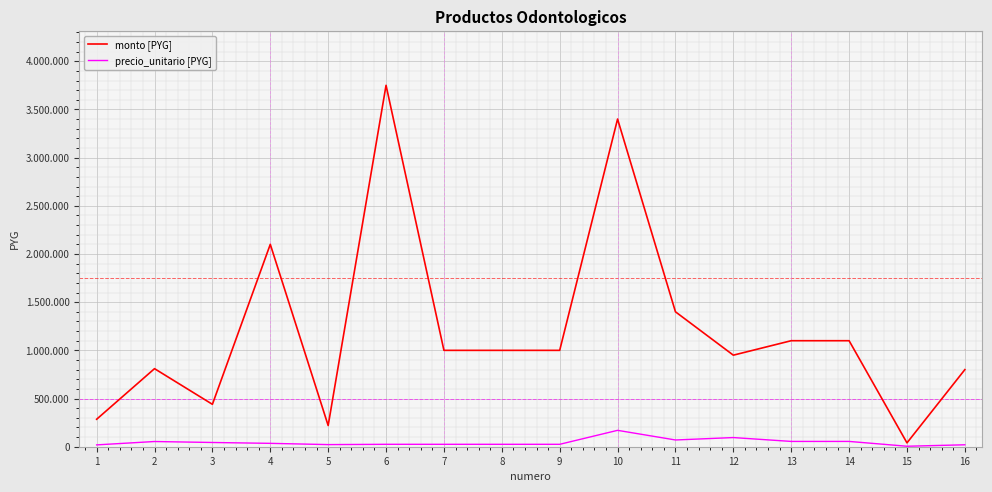

Where is the first local minimum for monto [PYG]?

3